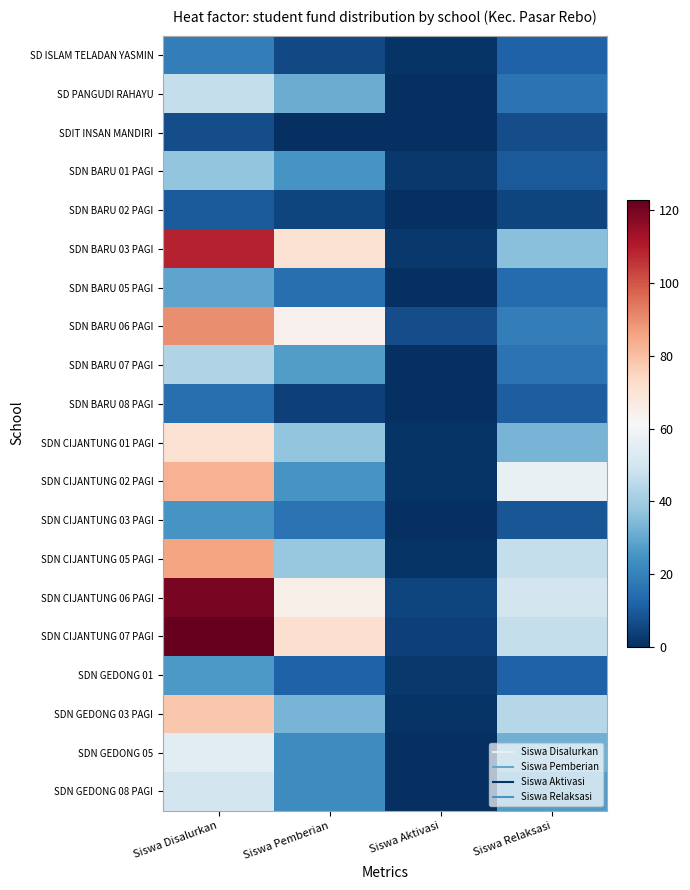

Which series has the largest total across all categories?

SDN CIJANTUNG 07 PAGI